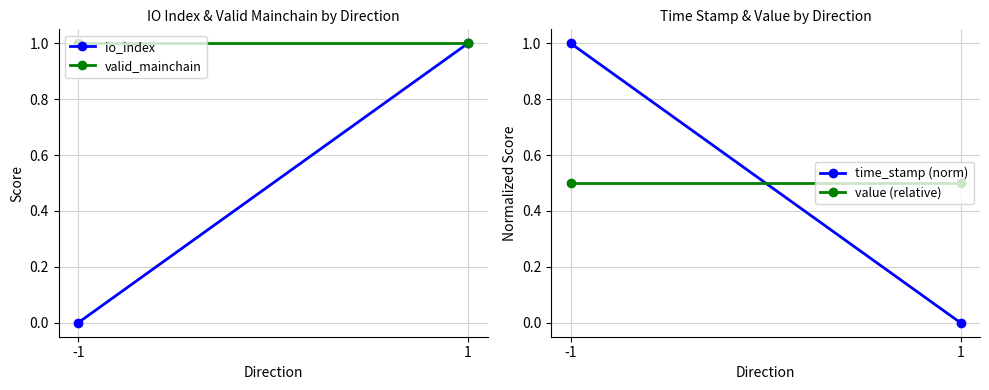

List the series in order of their peak value, highest first.

io_index, valid_mainchain, time_stamp (norm), value (relative)